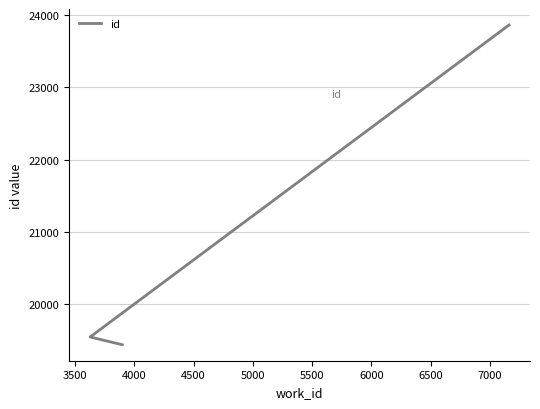

What is the minimum value shown in the chart?

19441